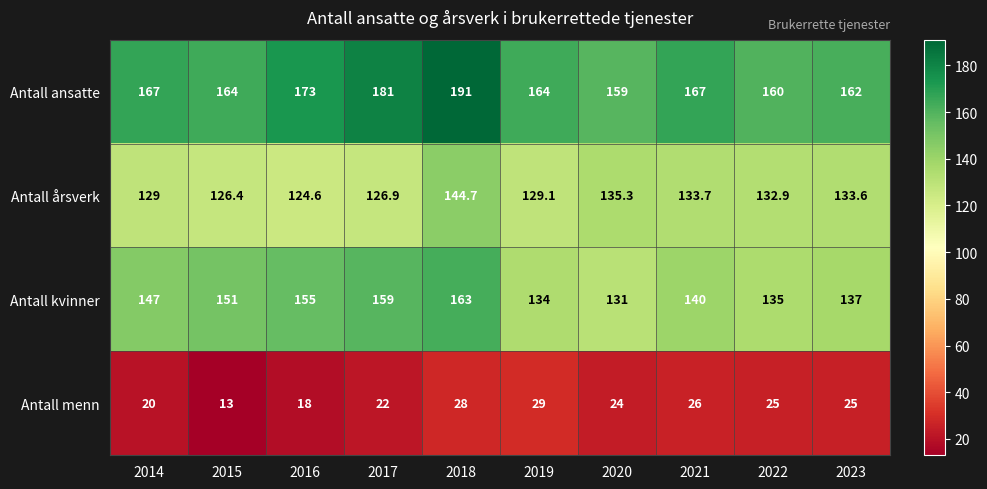

Which category has the lowest value in the Antall kvinner series?

2020